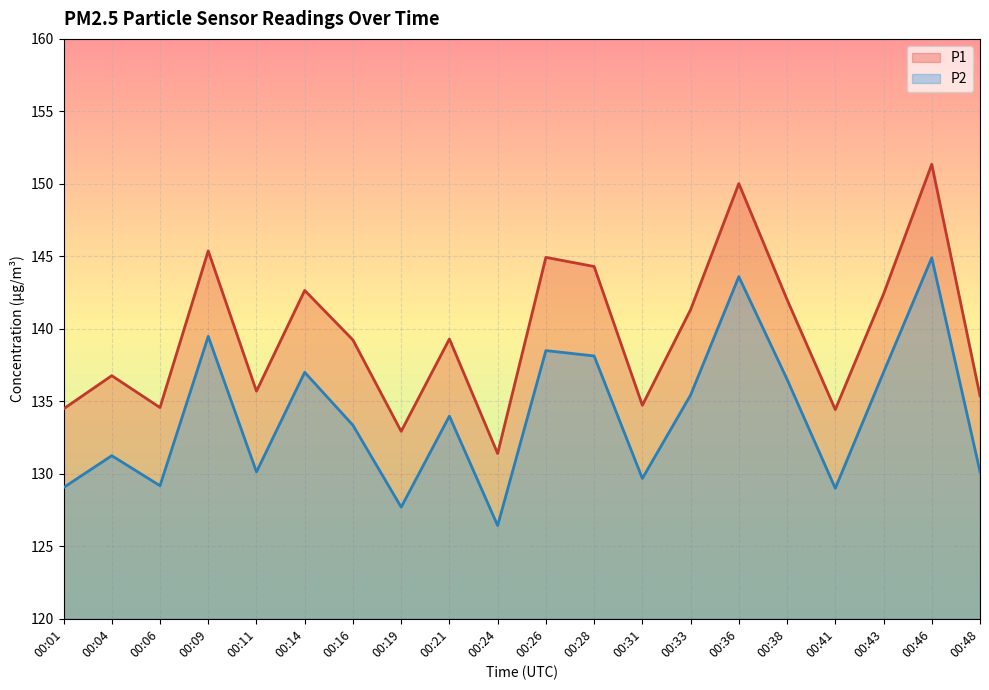

In P1, how many points are higher than both neighbors (excluding endpoints)?

7